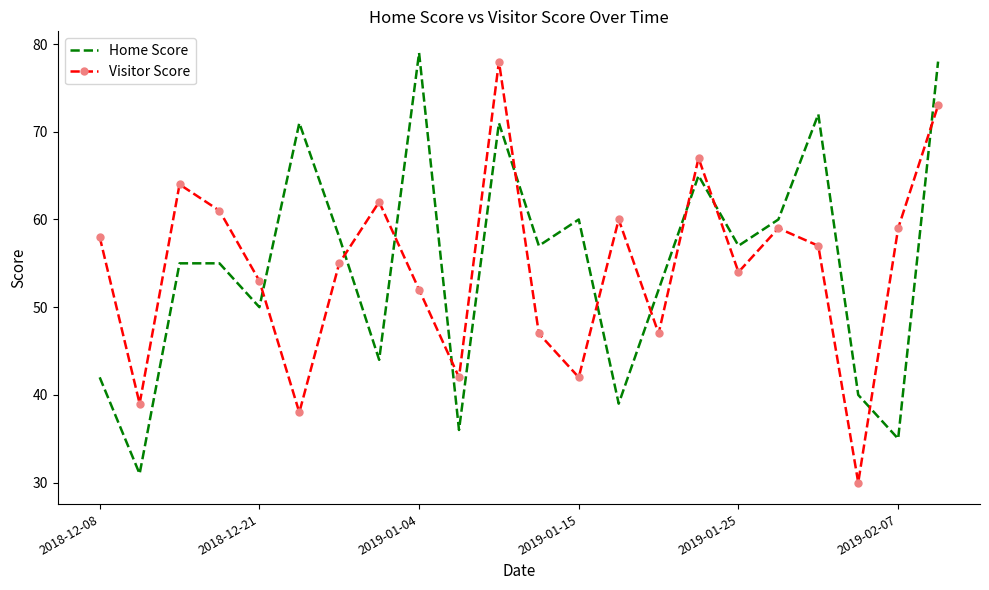

What is the minimum value shown in the chart?

30